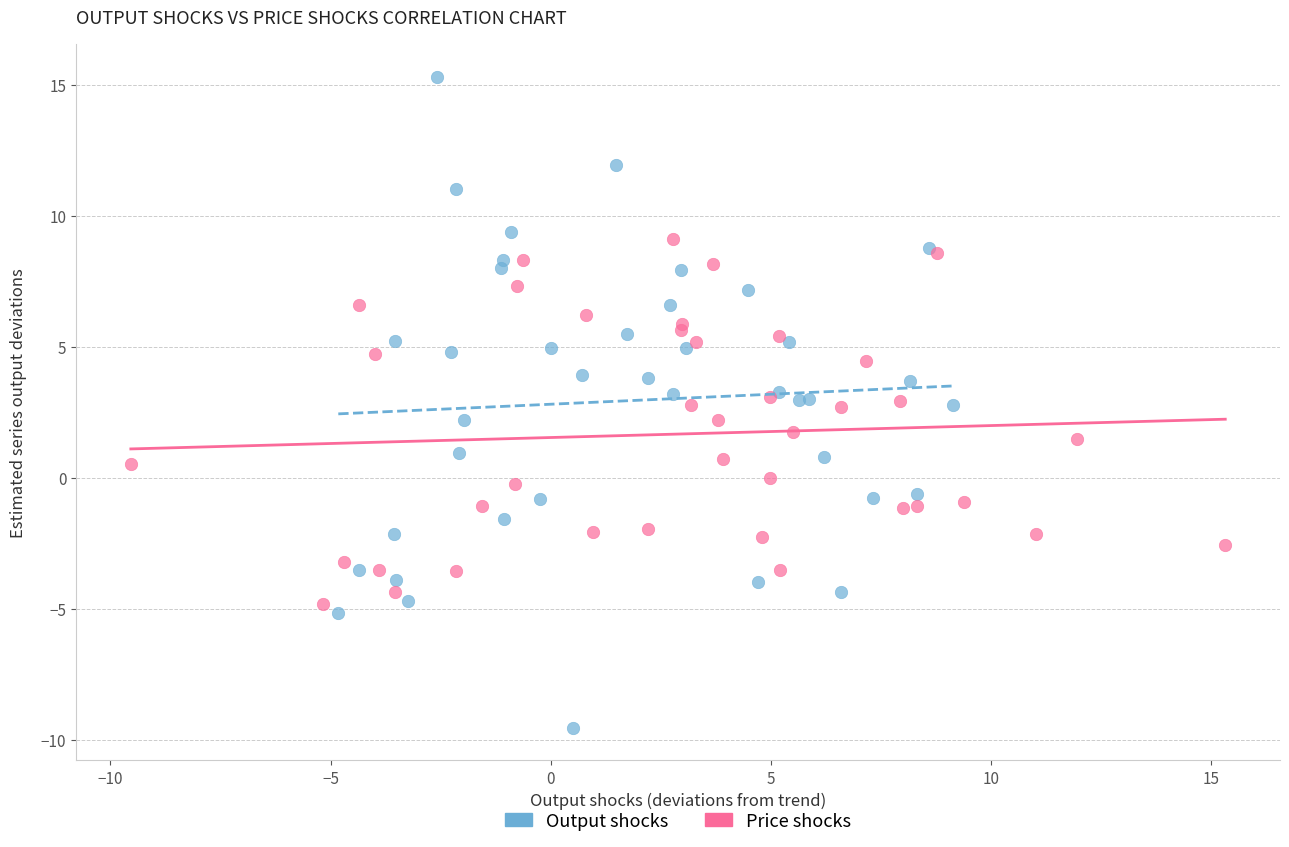

Which series contains the lowest Y value?

Output shocks